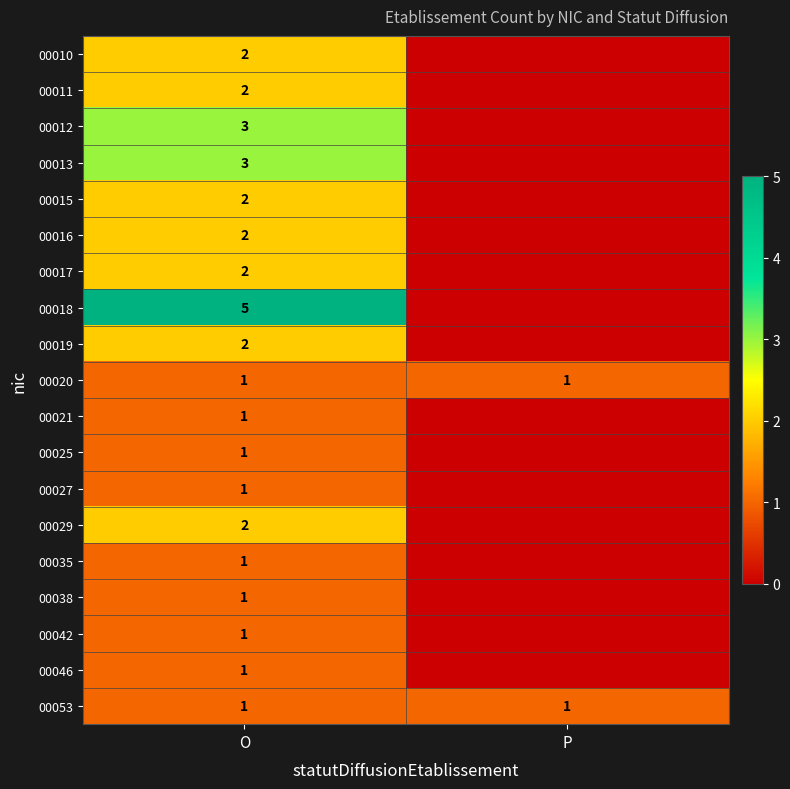

Is it true that 00021 equals 1 at O?

True